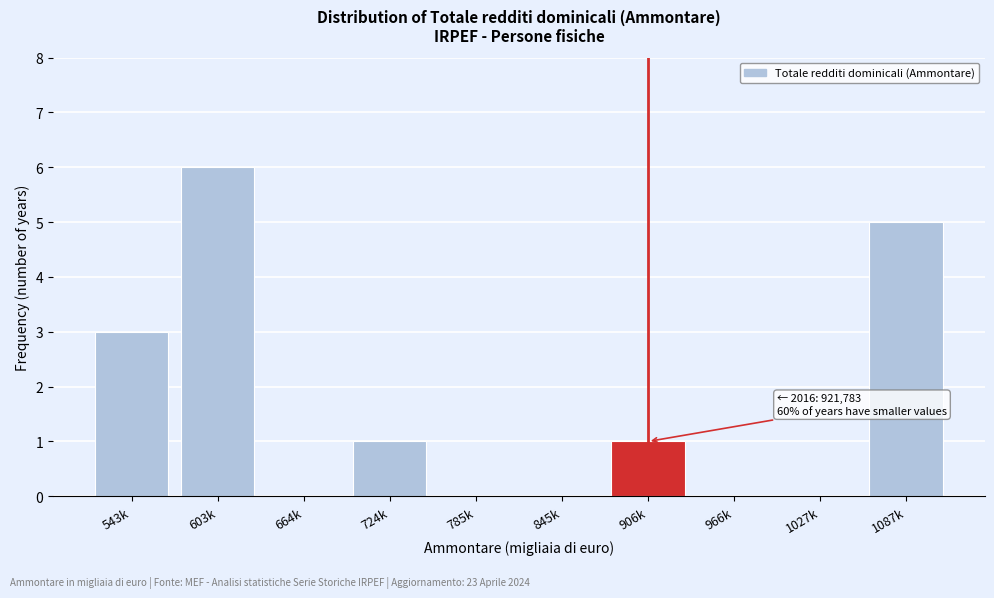

Reading left to right, extract all data points from this chart.

543k=3	603k=6	664k=0	724k=1	785k=0	845k=0	906k=1	966k=0	1027k=0	1087k=5